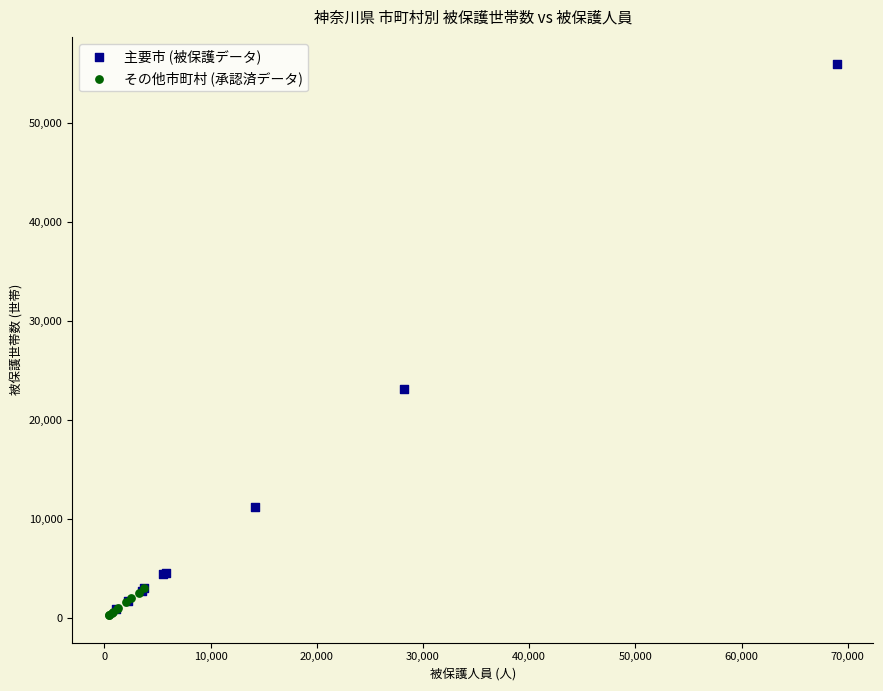

Which series has the widest spread of Y values?

主要市 (被保護データ)